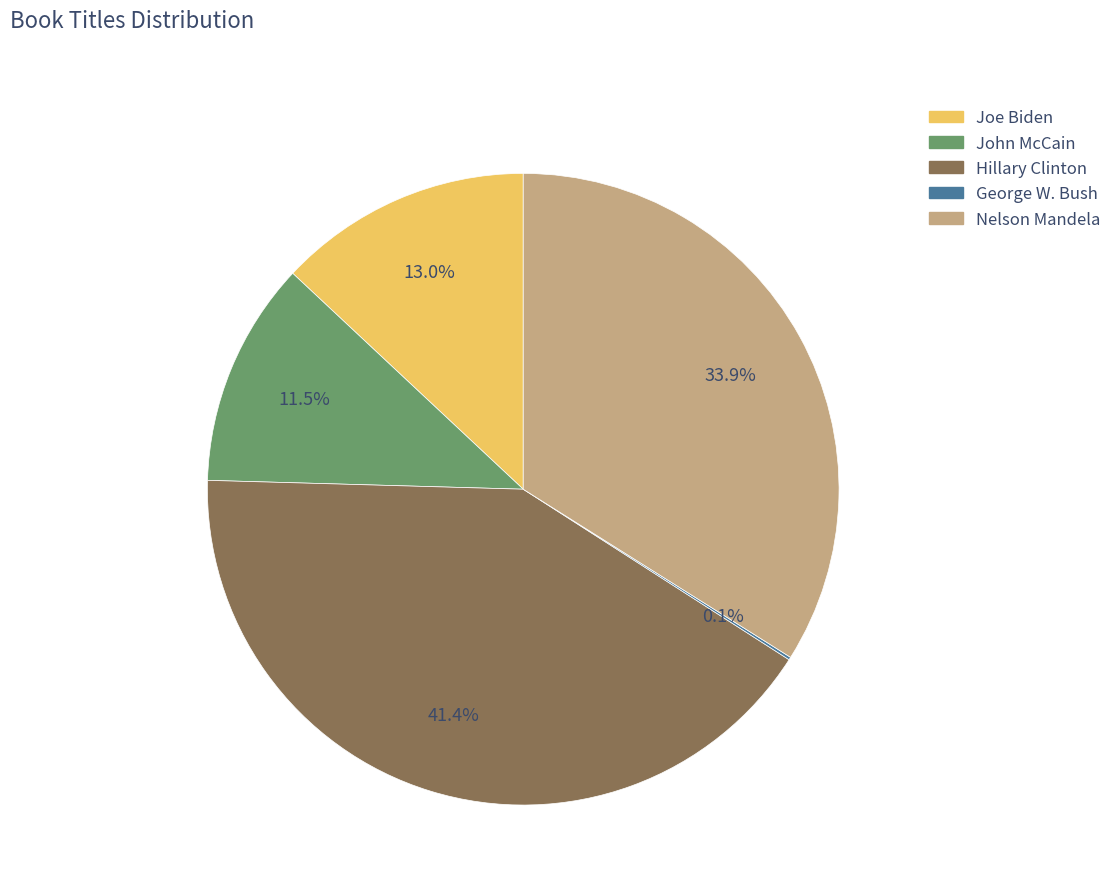

The Joe Biden slice represents 13% of the pie. True or false?

True